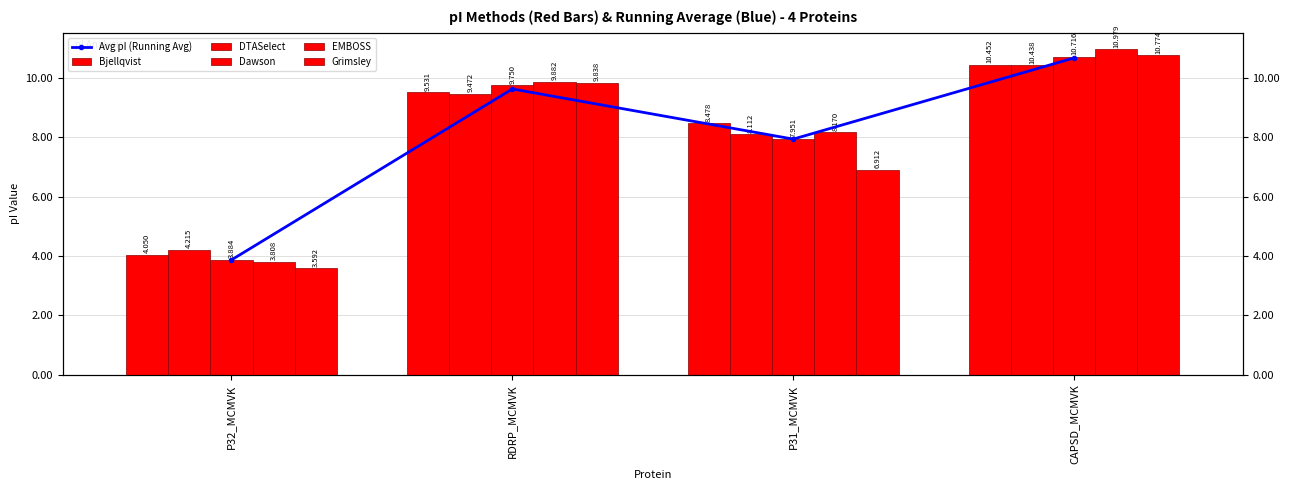

What is the minimum value shown in the chart?

3.6